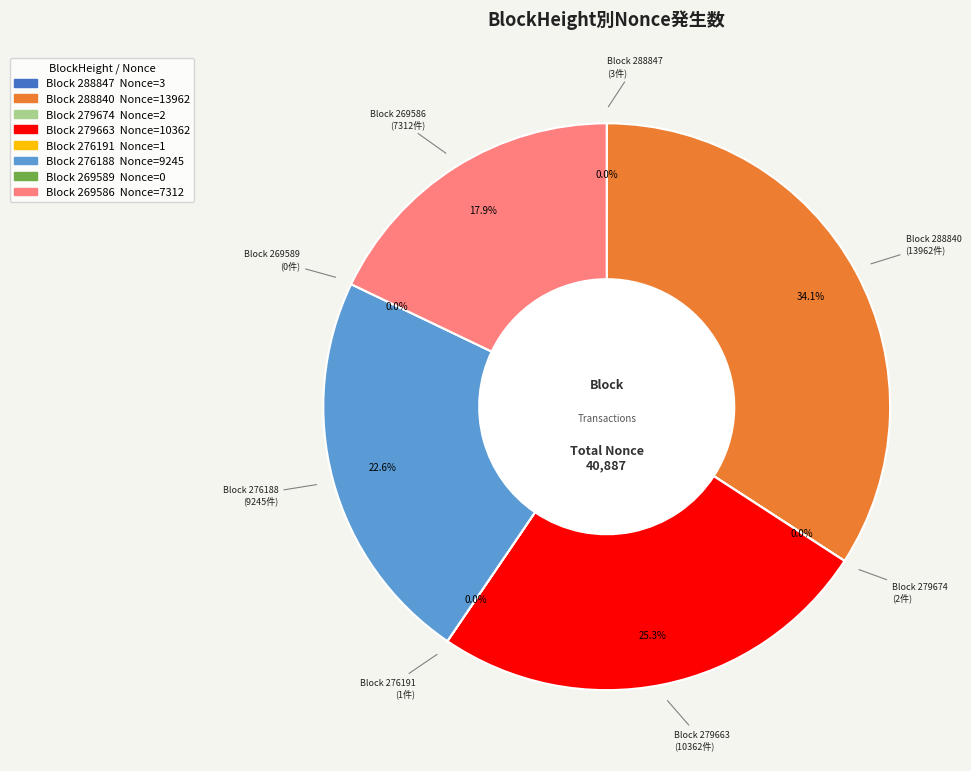

Rank the categories by value from highest to lowest.

288840, 279663, 276188, 269586, 288847, 279674, 276191, 269589